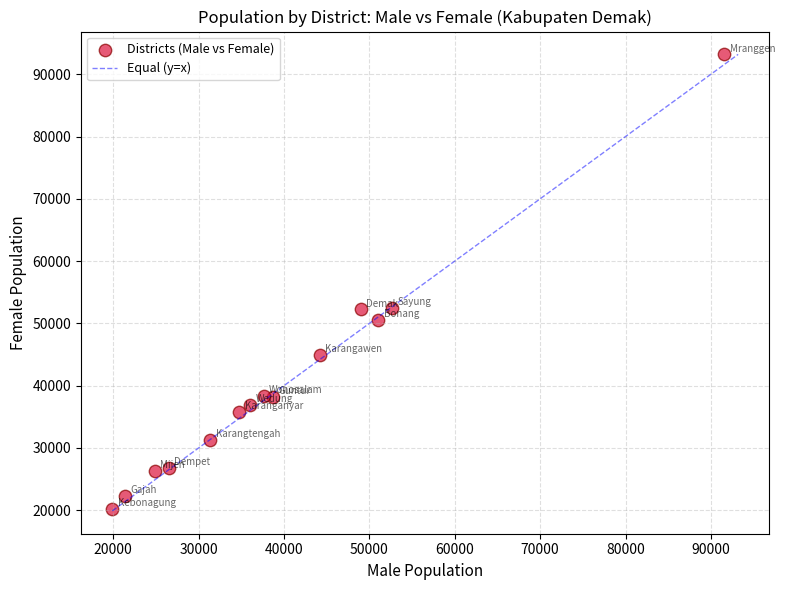

What is the range of X values (max minus min)?

71669